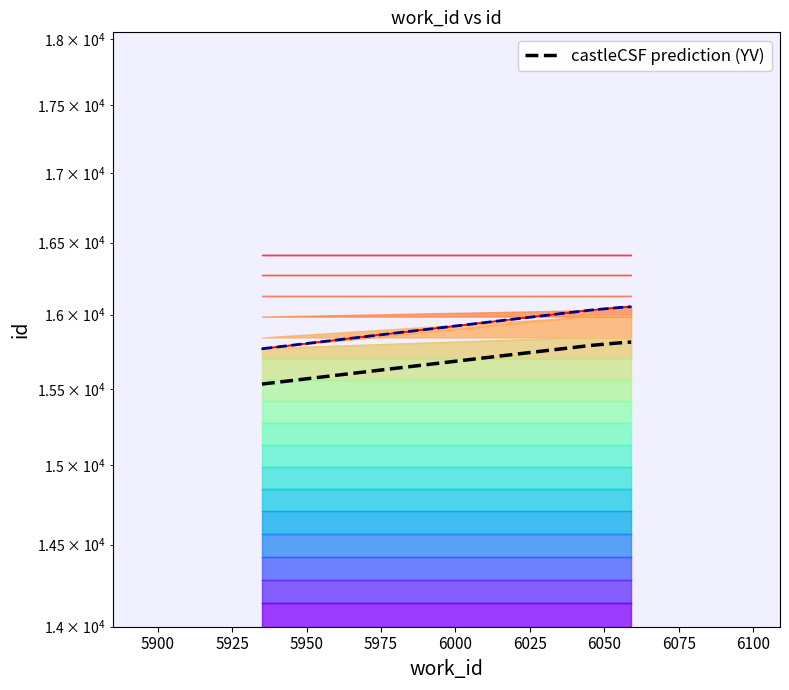

What is the change in value from 5935 to 6058?

+285